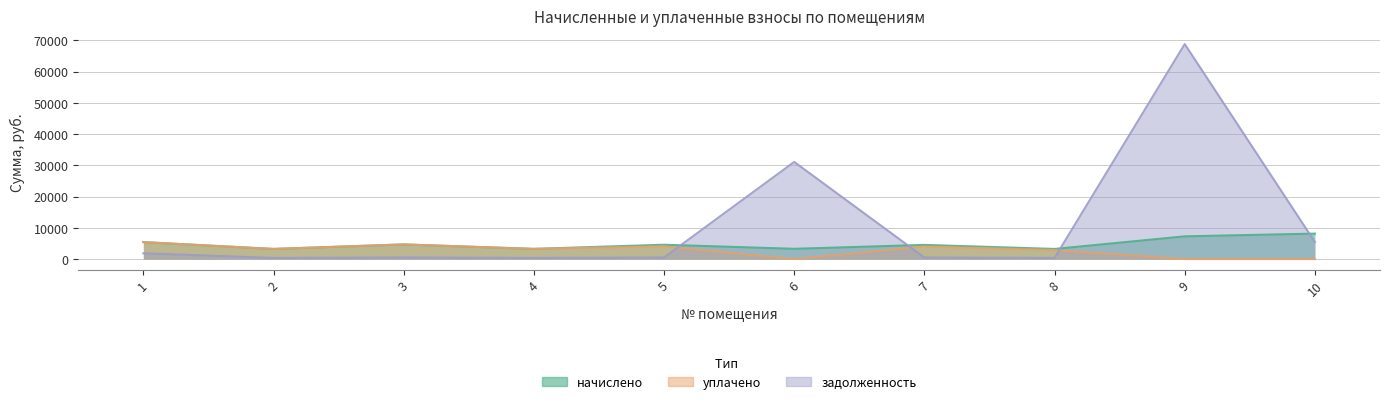

How many values in the задолженность series are below 520?

5